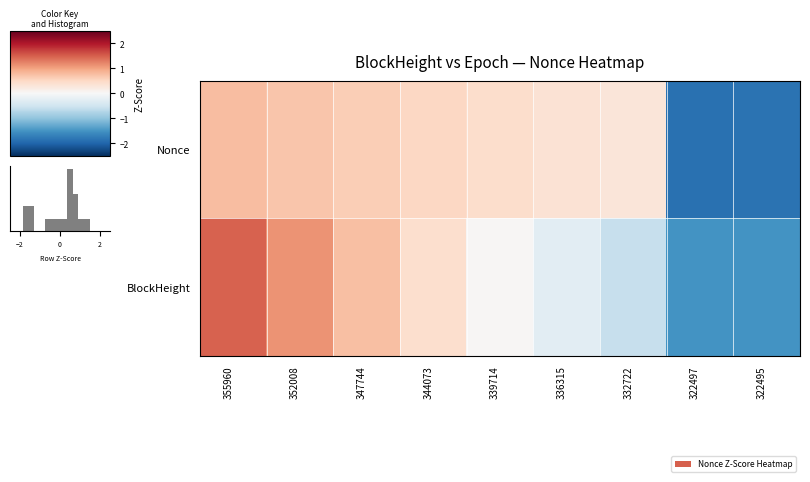

How many values in BlockHeight are above zero?

5